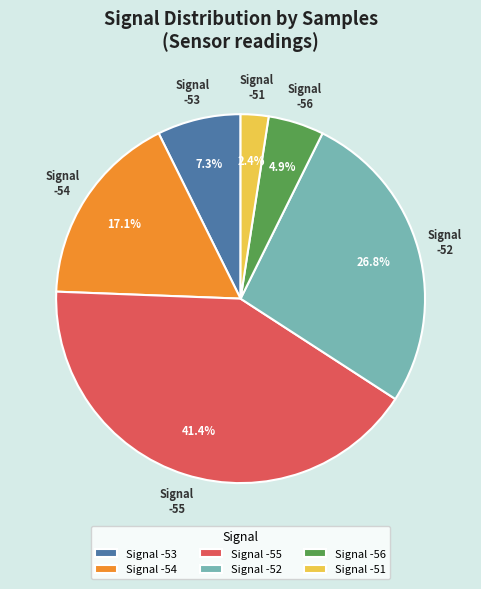

What portion of the pie excludes Signal -51?

97.6%